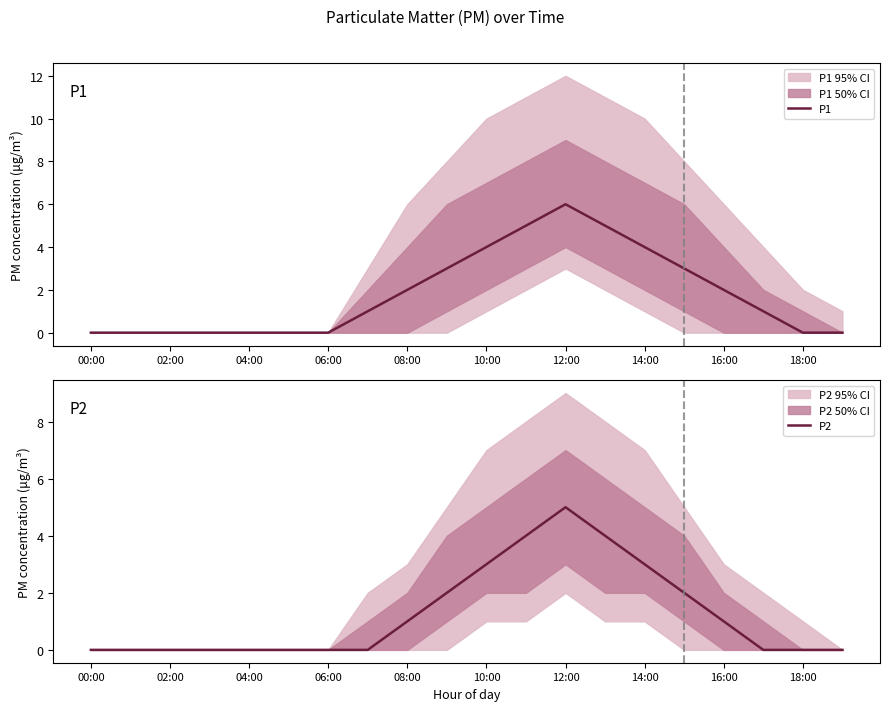

Which series has the largest range (max minus min)?

P1